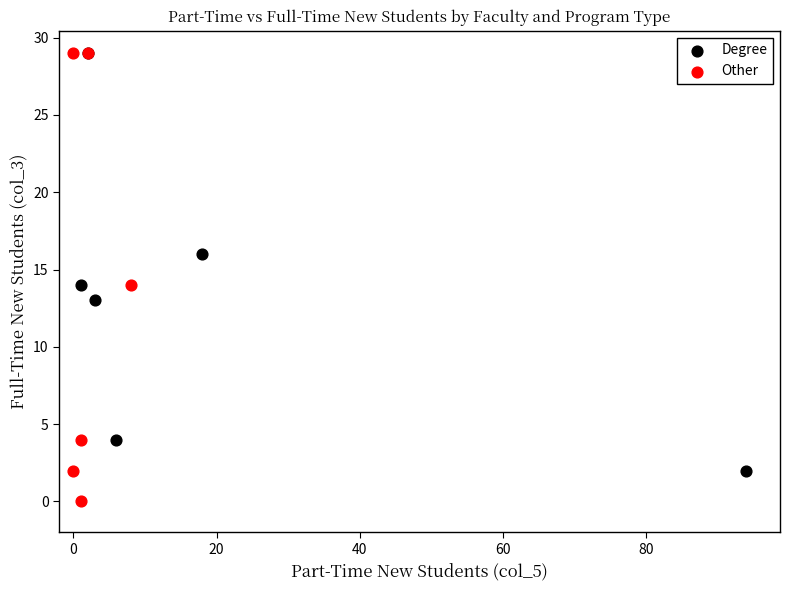

Which series has the largest Y range (max minus min)?

Other